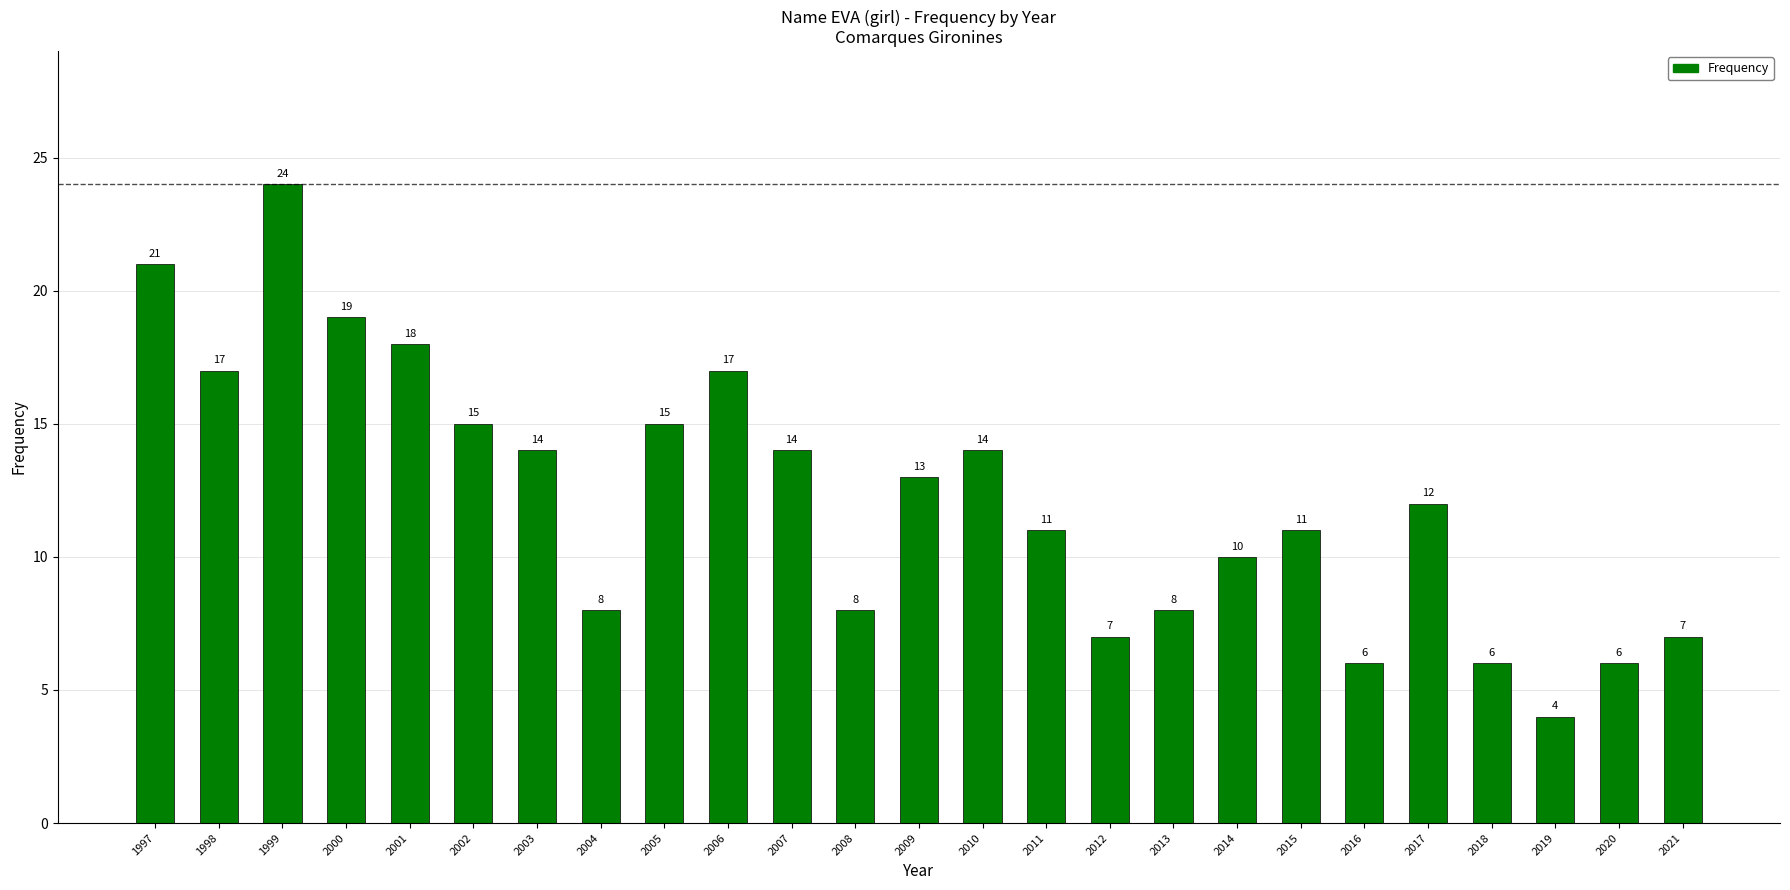

At which category does the chart reach its peak across all series?

1999